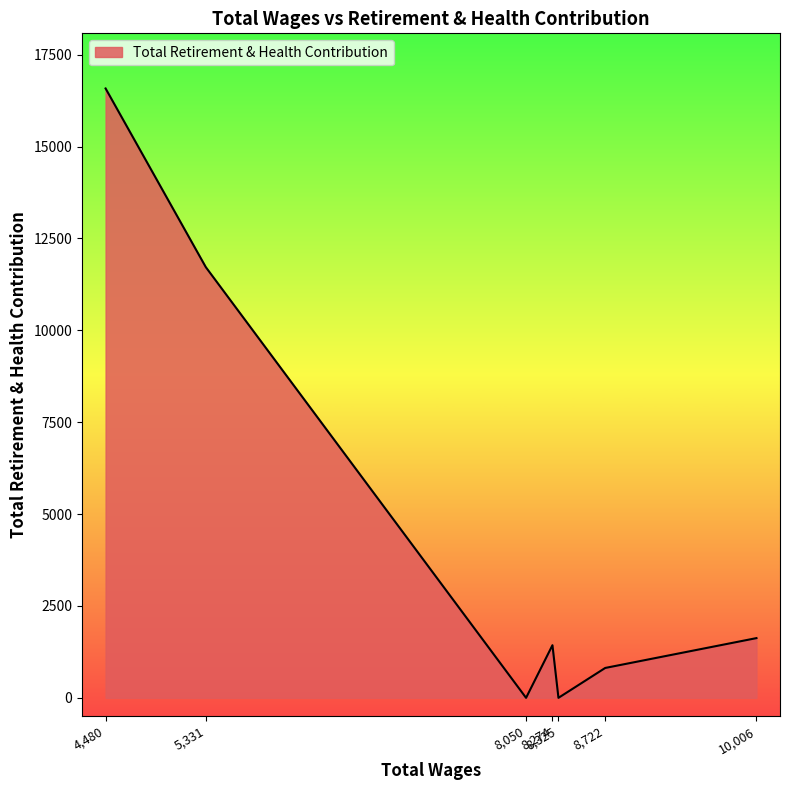

Where is the data nearest to the value 8290?

5,331